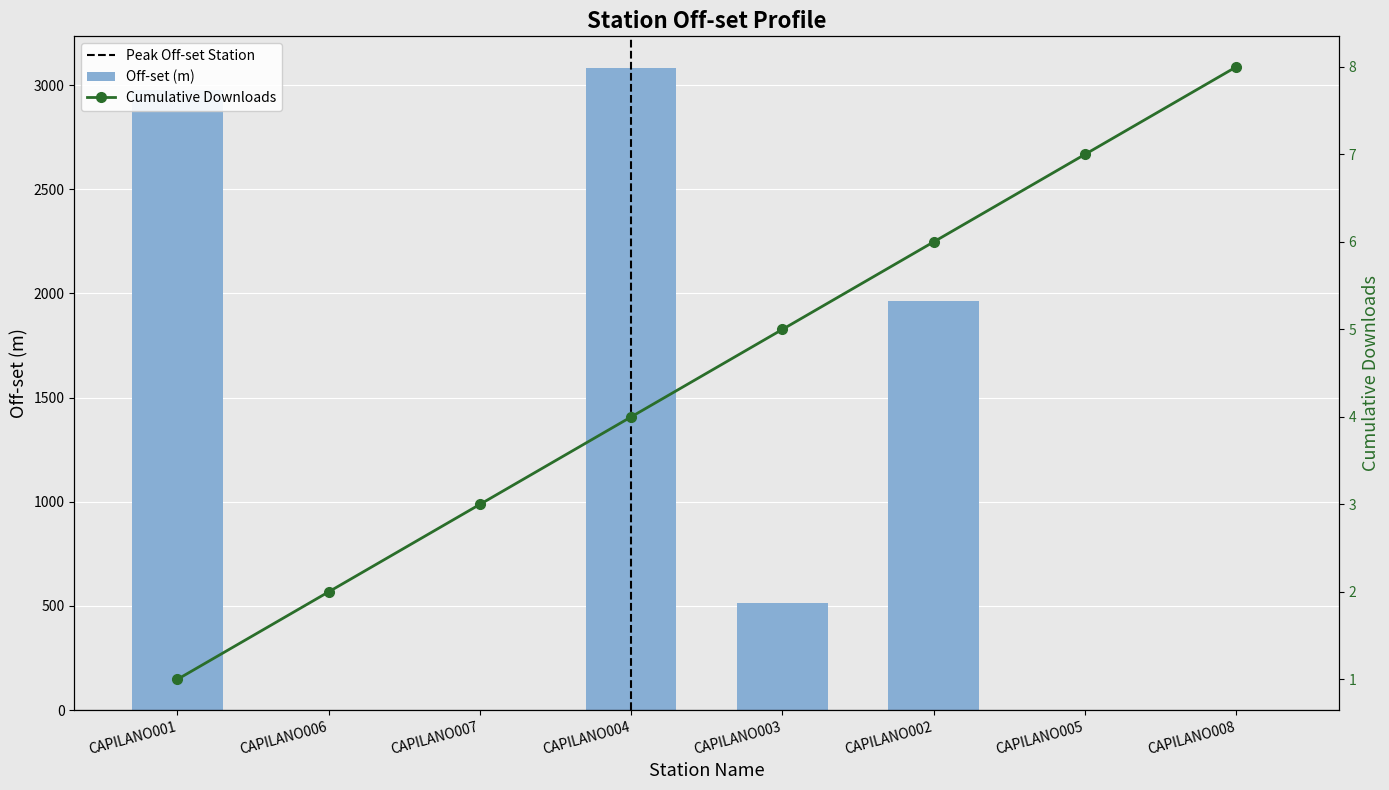

Is it true that the value at CAPILANO008 is 0.0?

True